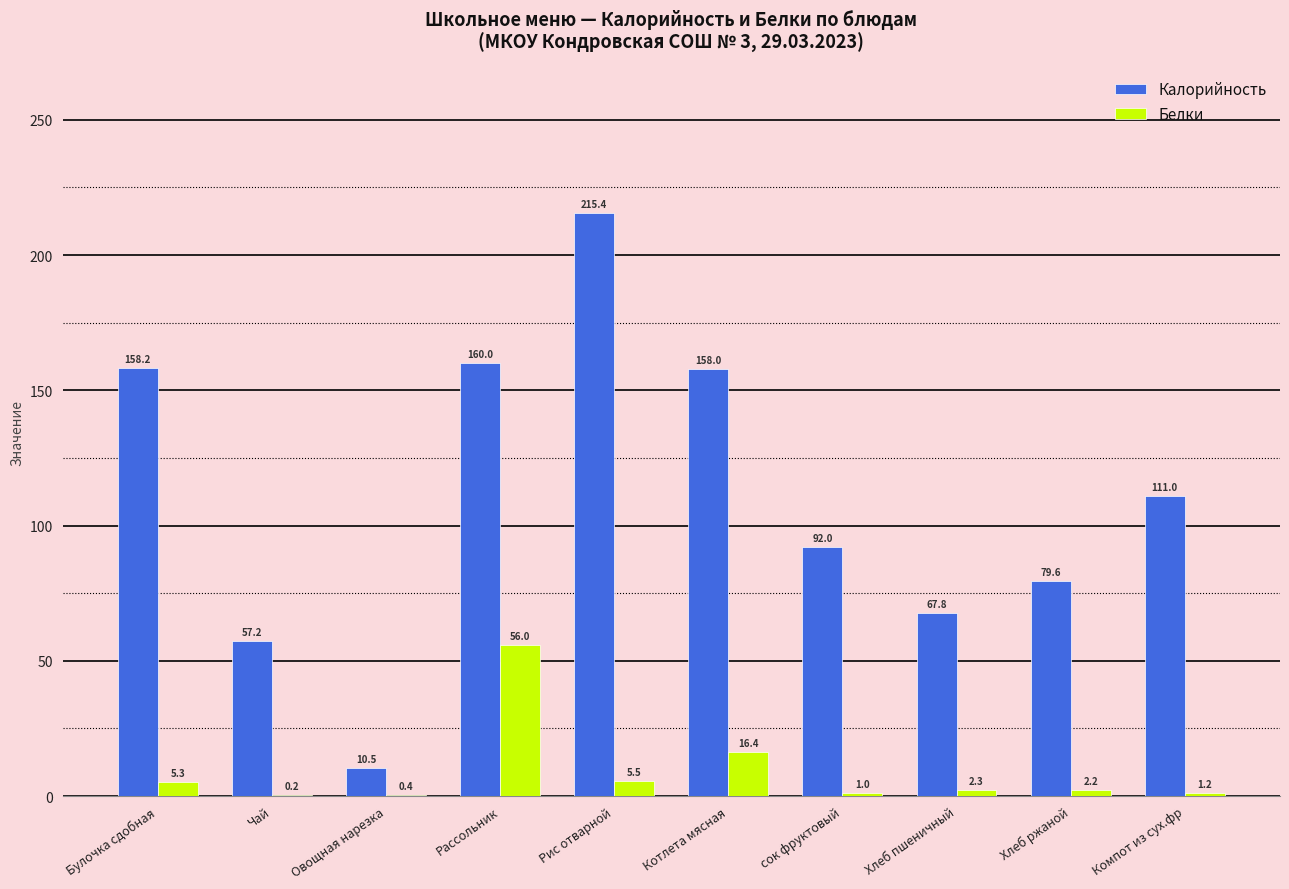

True or false: Калорийность has a value of 254.2 at Котлета мясная.

False